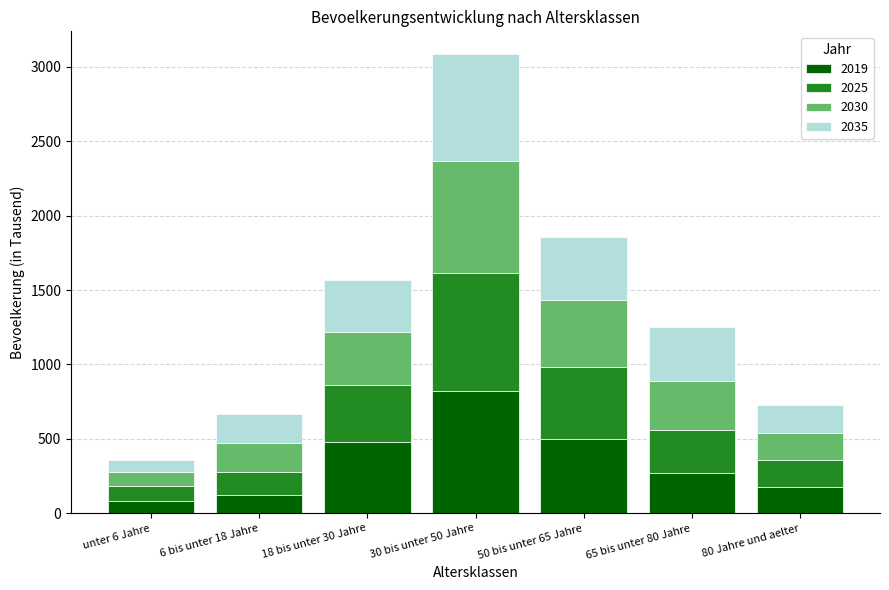

What is the total value across all series at 18 bis unter 30 Jahre?

1569